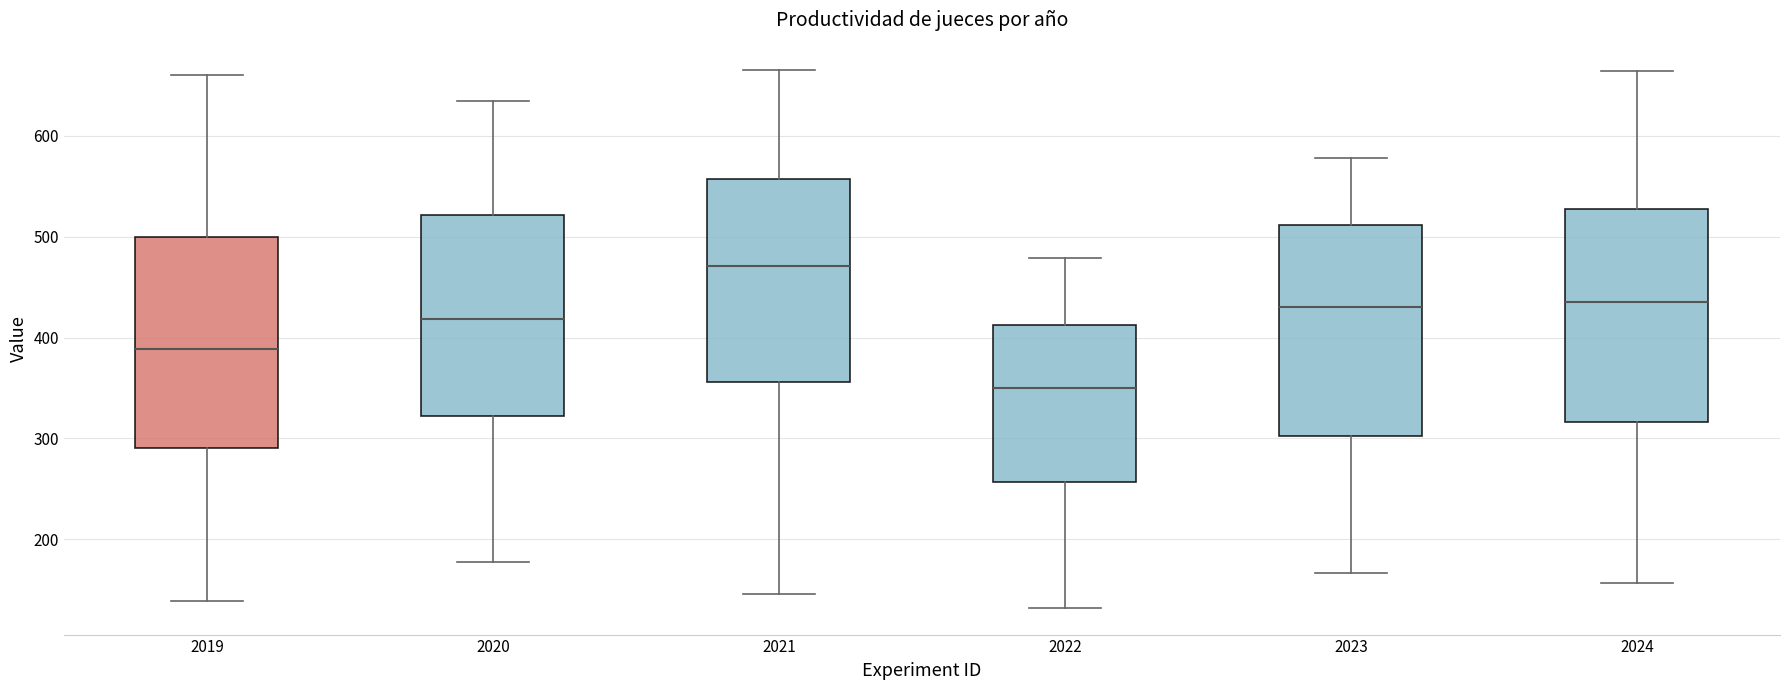

Reading left to right, transcribe this box plot: for each box, give where its median line is, the range the box spans, and where its two whiskers end, as read against the y-axis. The values are not printed on the chart, so give them approximately, as read against the axis.

2019: median 390, box 290 to 500, whiskers 140 to 660
2020: median 420, box 320 to 520, whiskers 180 to 630
2021: median 470, box 360 to 560, whiskers 150 to 670
2022: median 350, box 260 to 410, whiskers 130 to 480
2023: median 430, box 300 to 510, whiskers 170 to 580
2024: median 440, box 320 to 530, whiskers 160 to 660